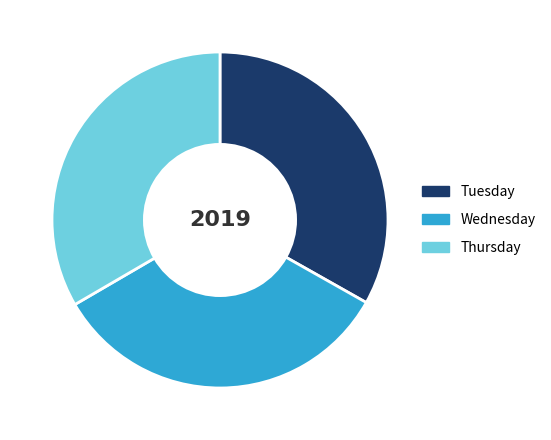

What is the ratio of the value at Thursday to the value at Tuesday?

1.0